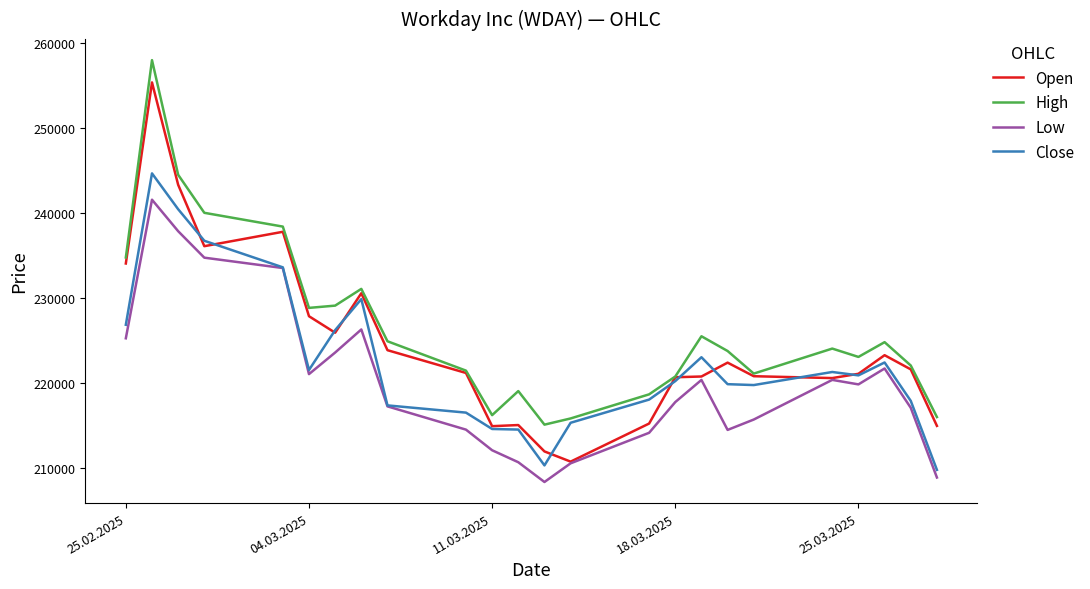

Which series has the largest total across all categories?

High